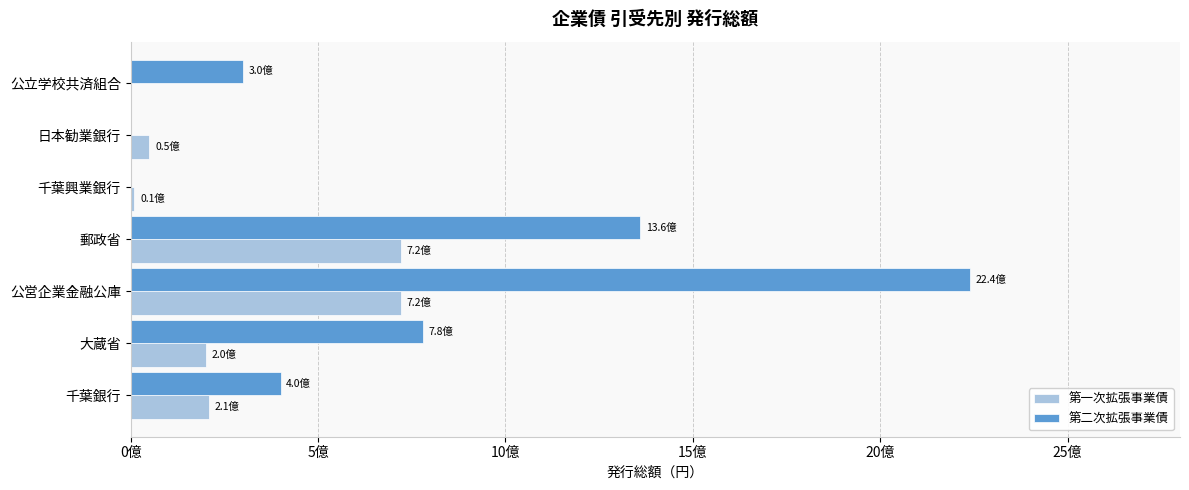

What is the greatest value displayed?

2240000000